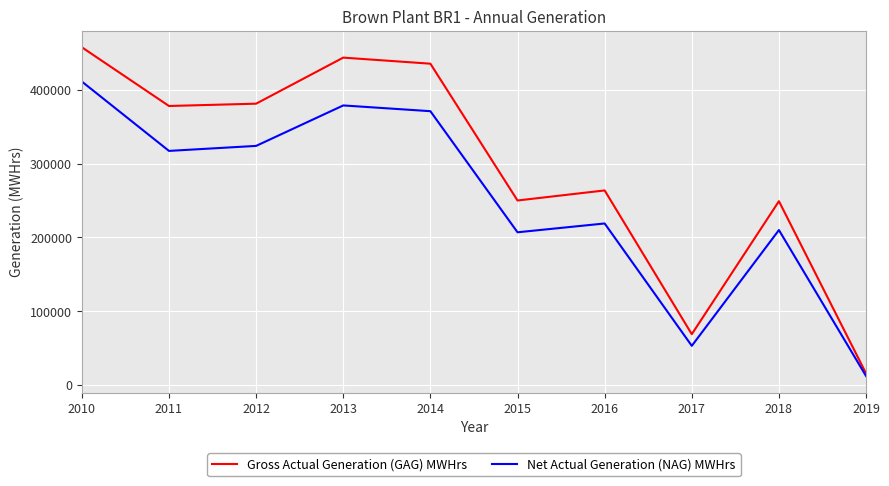

At how many categories does at least one series exceed 215832?

8